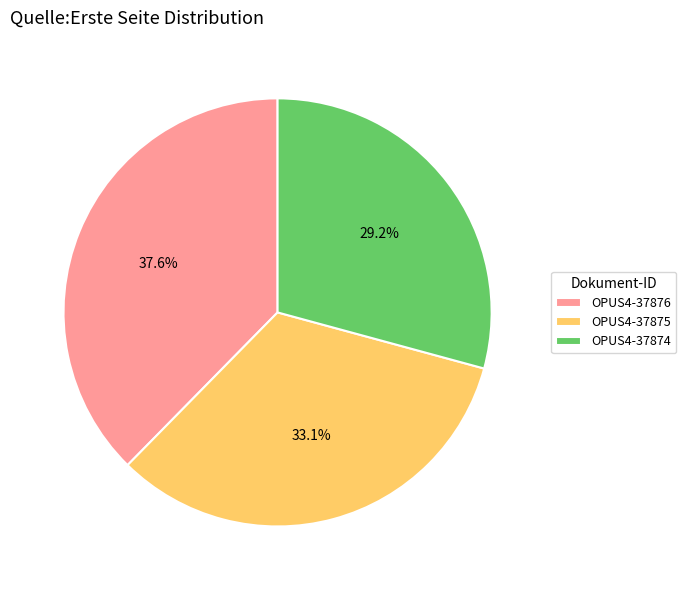

Does OPUS4-37874 account for over 50% of the chart?

No